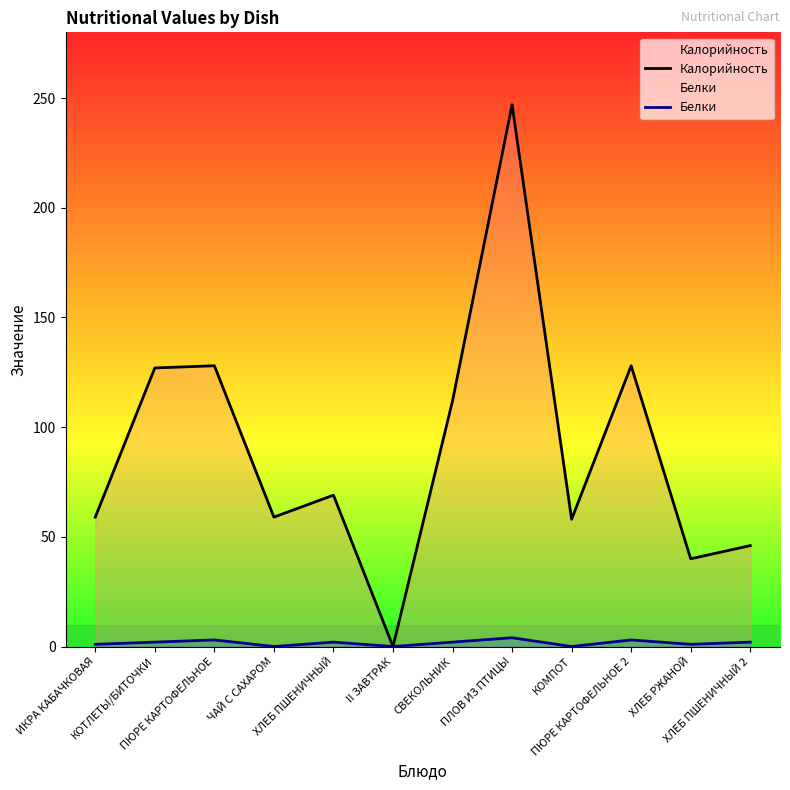

Does the chart have visible grid lines?

No